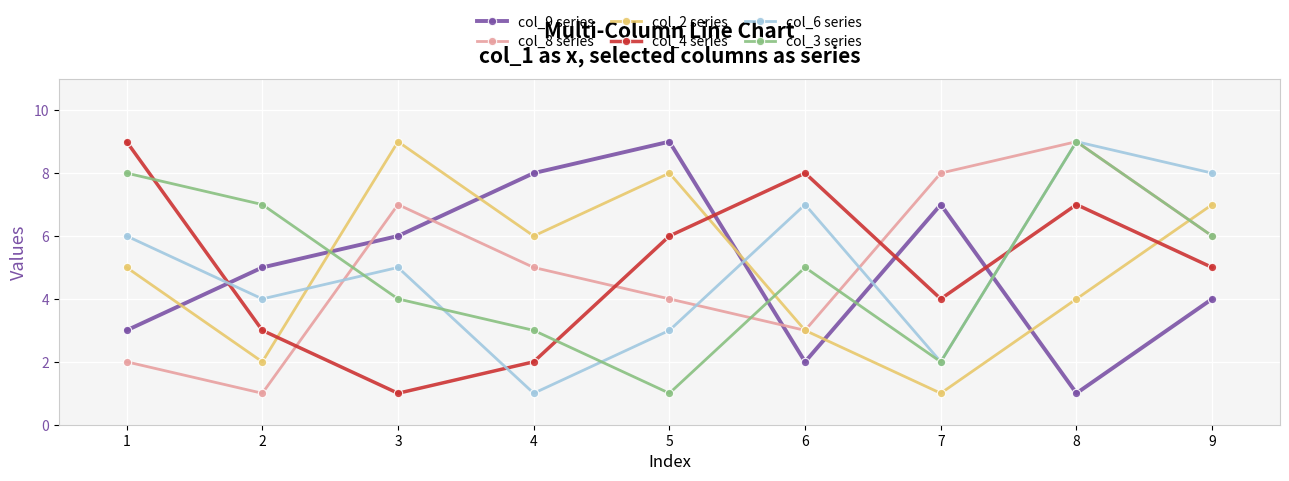

Where is col_3 series nearest to the value 5?

6